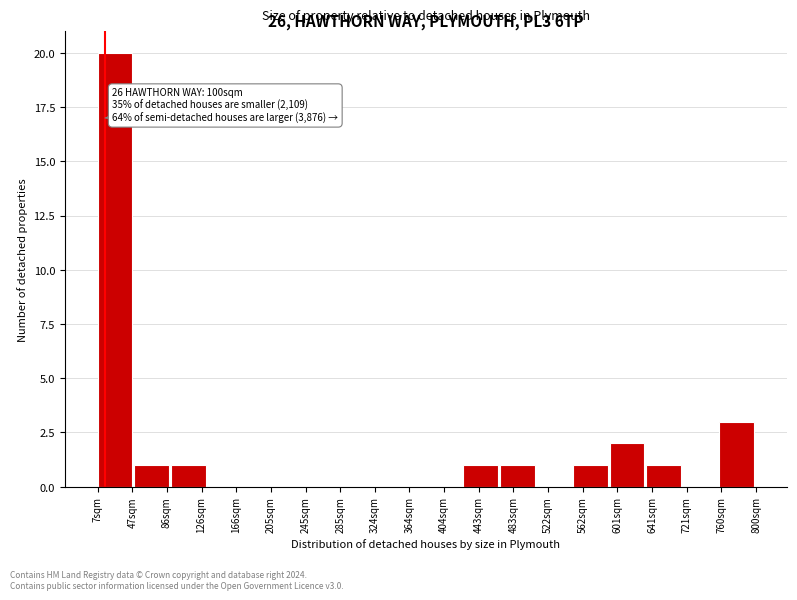

Reading left to right, transcribe all the data shown in this chart.

47sqm=20	86sqm=1	126sqm=1	166sqm=0	205sqm=0	245sqm=0	285sqm=0	324sqm=0	364sqm=0	404sqm=0	443sqm=1	483sqm=1	522sqm=0	562sqm=1	601sqm=2	641sqm=1	721sqm=0	760sqm=3